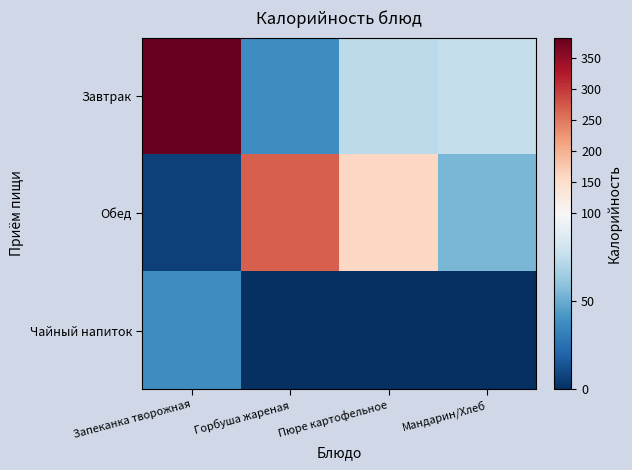

Which series has the largest range (max minus min)?

Завтрак